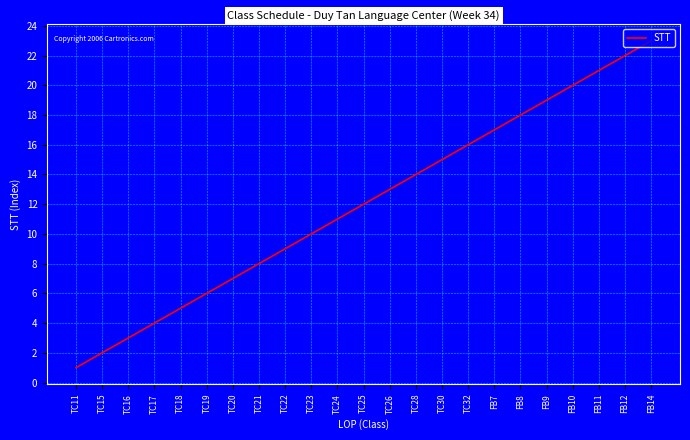

What is the difference between the values at TC11 and TC18?

4